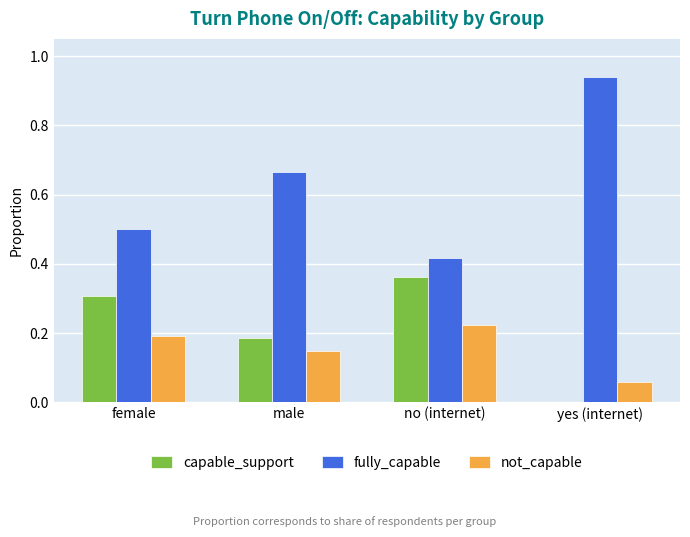

The not_capable series shows 0.0 at yes (internet). True or false?

False